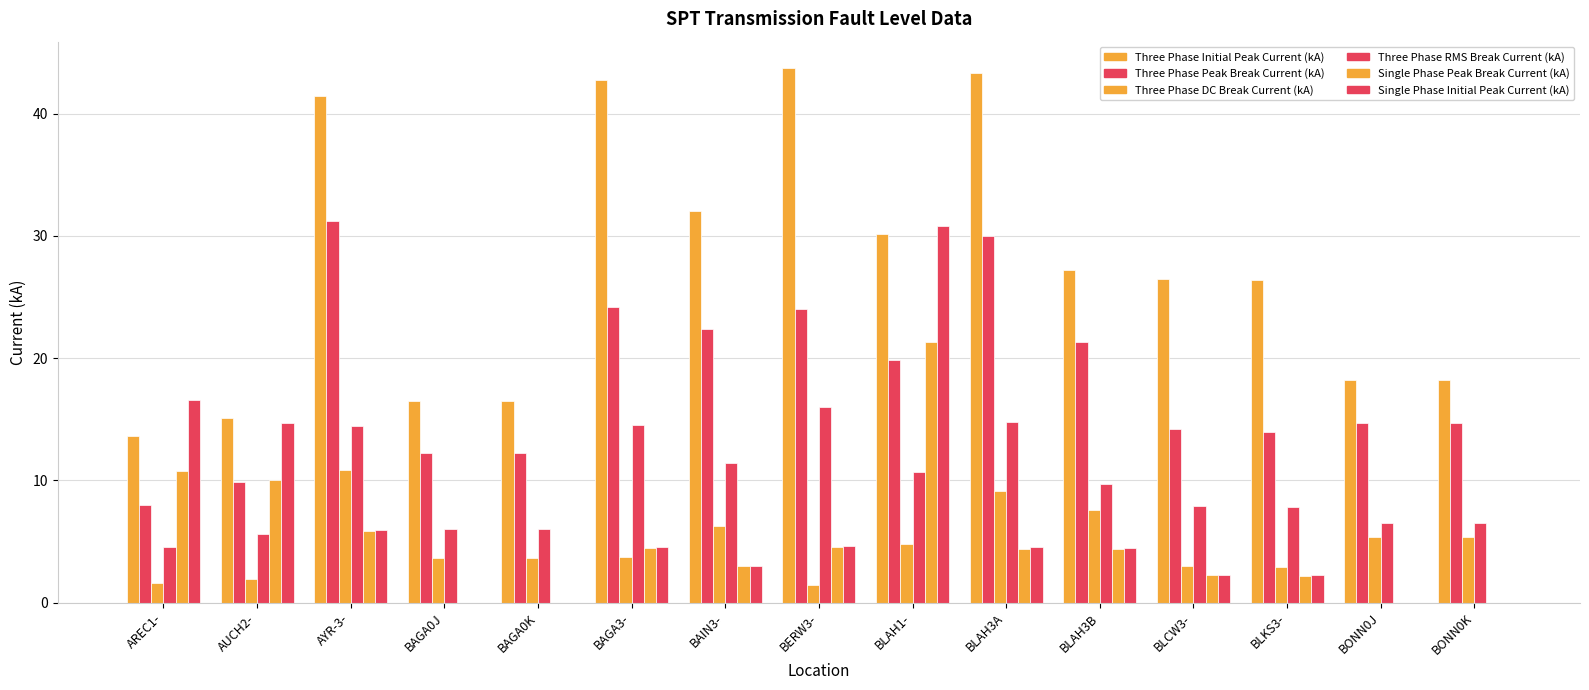

Where does the Three Phase DC Break Current (kA) series first go above 3?

AYR-3-